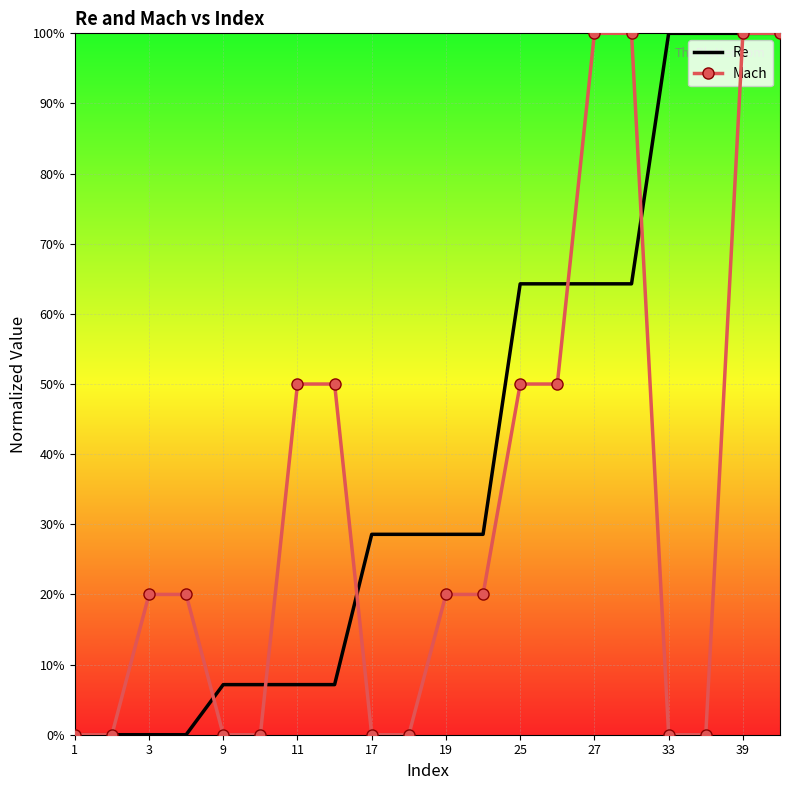

True or false: Re has more than 2 interior local peaks.

False